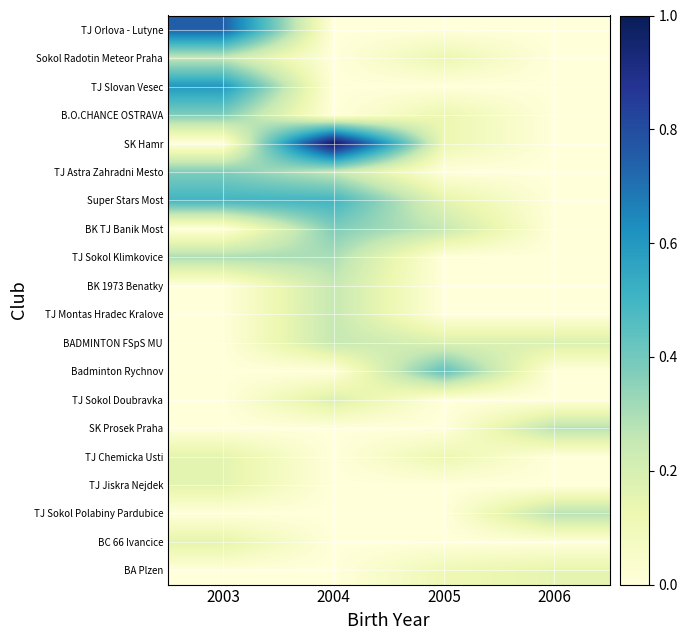

How many distinct data groups are displayed?

20